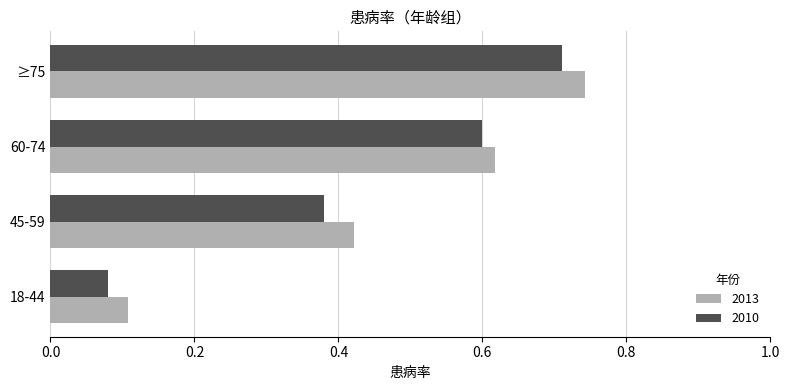

Is it true that 2010 equals 1.0 at ≥75?

False